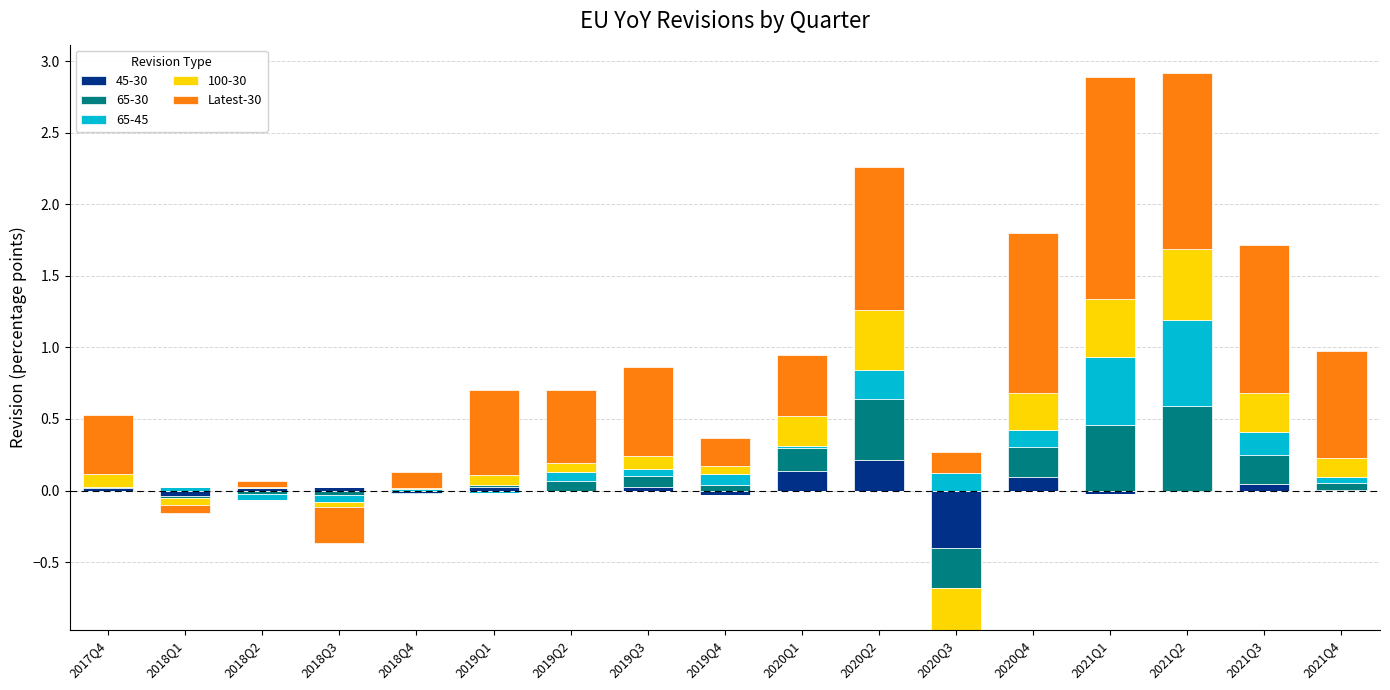

What is the difference between the values at 2021Q3 and 2021Q4?

0.3